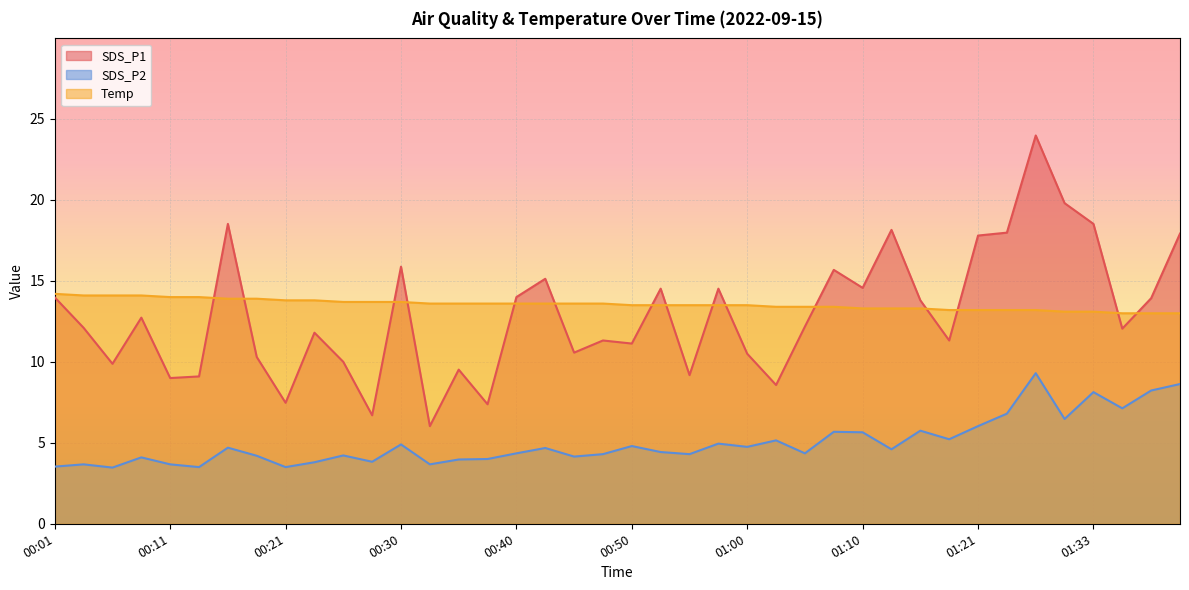

True or false: SDS_P1 has a value of 13.8 at 01:16.

True